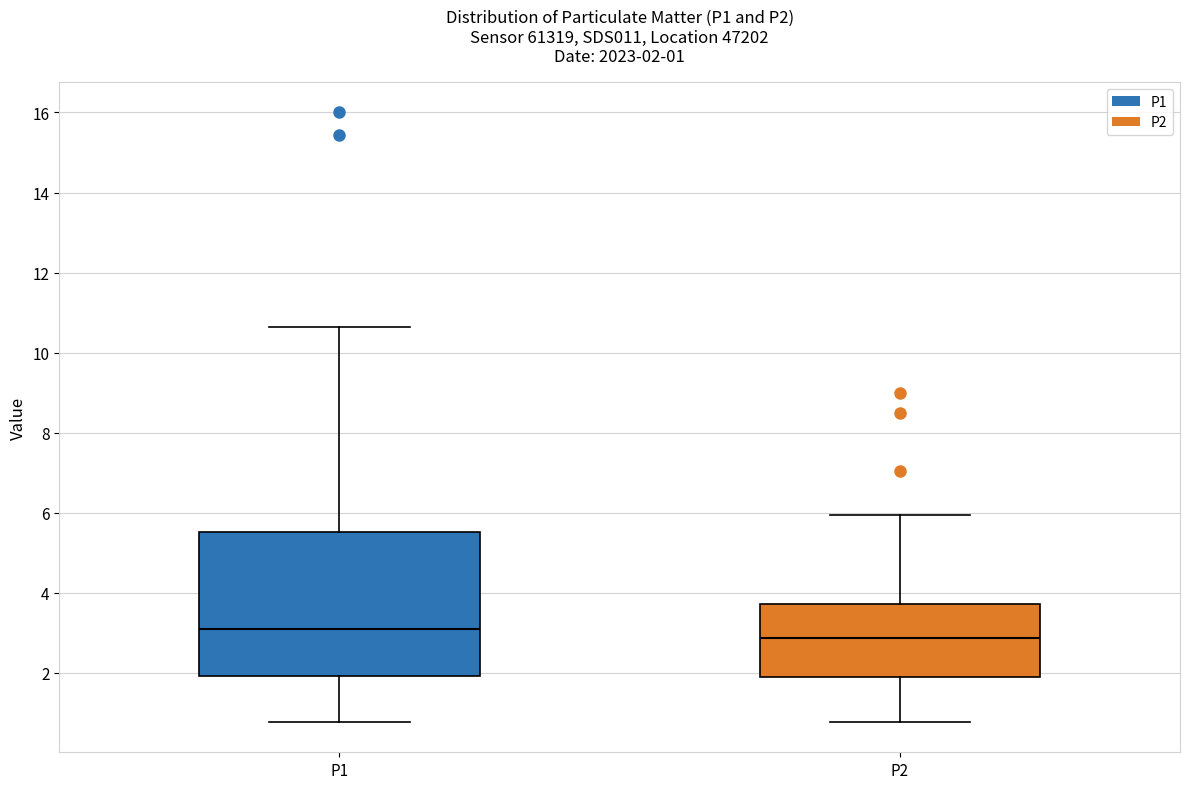

Which box's median line is the lowest?

P2